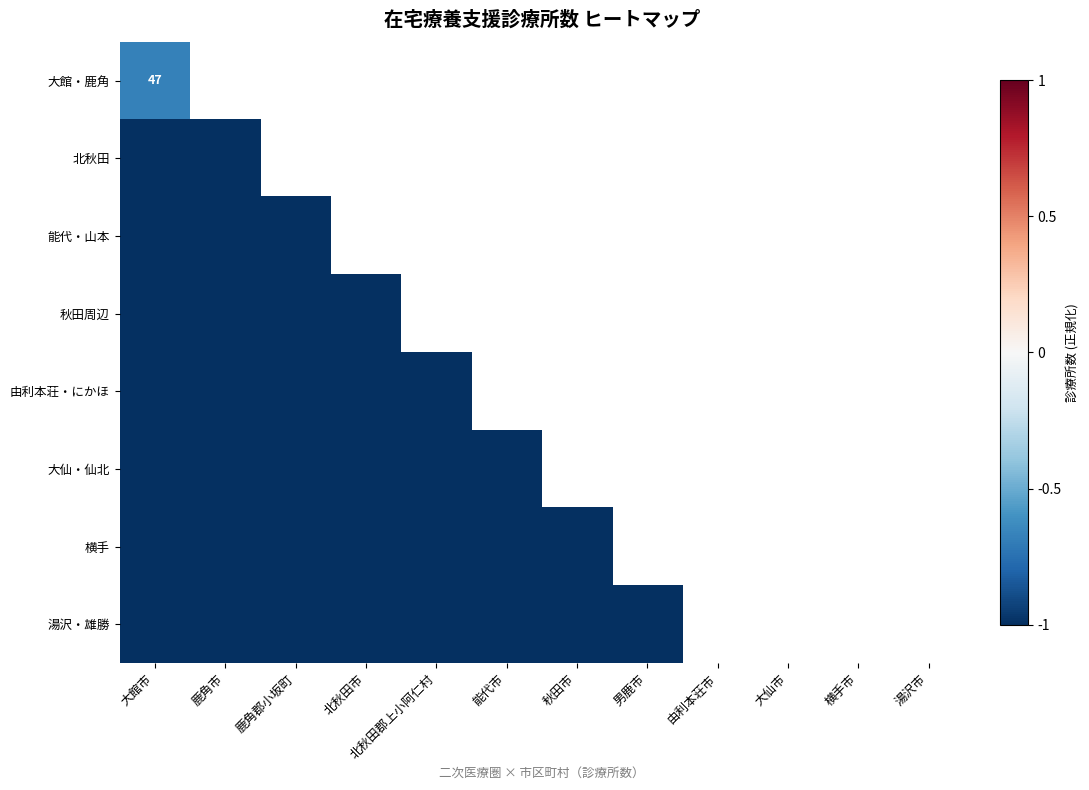

Count the number of data series in this chart.

8